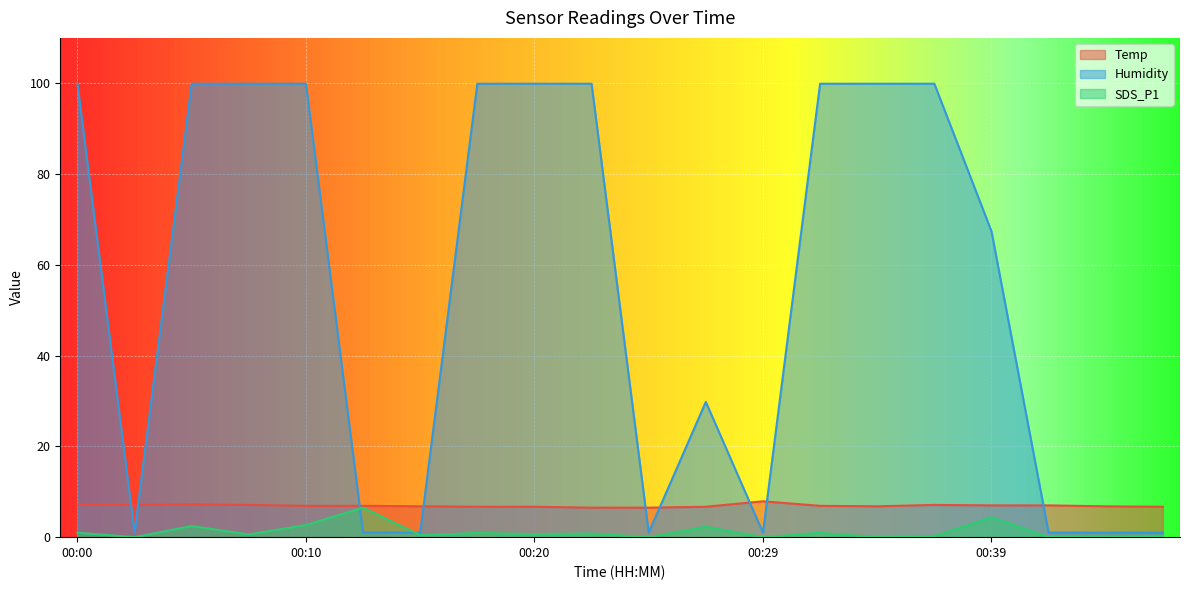

Does the chart display data point markers on the line(s)?

No